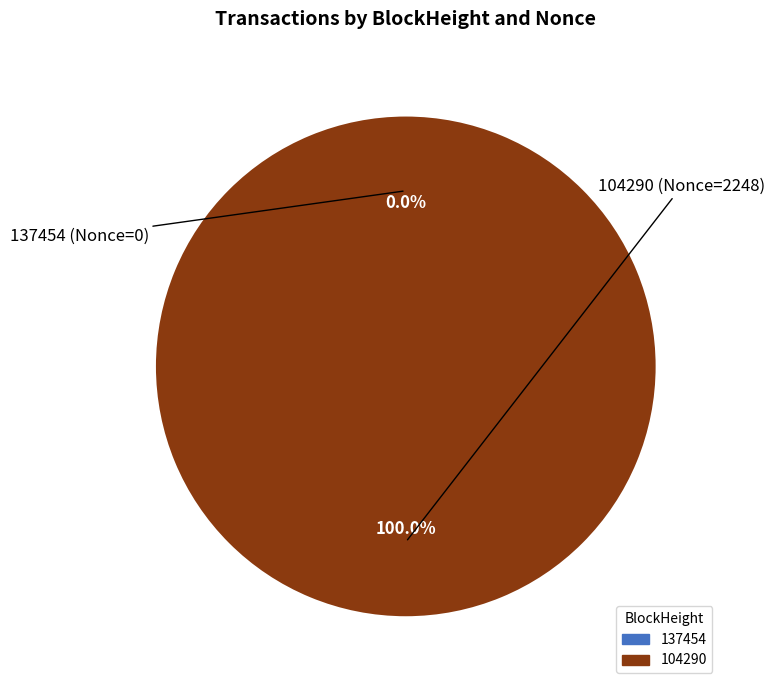

Which slice represents more than half of the pie?

104290